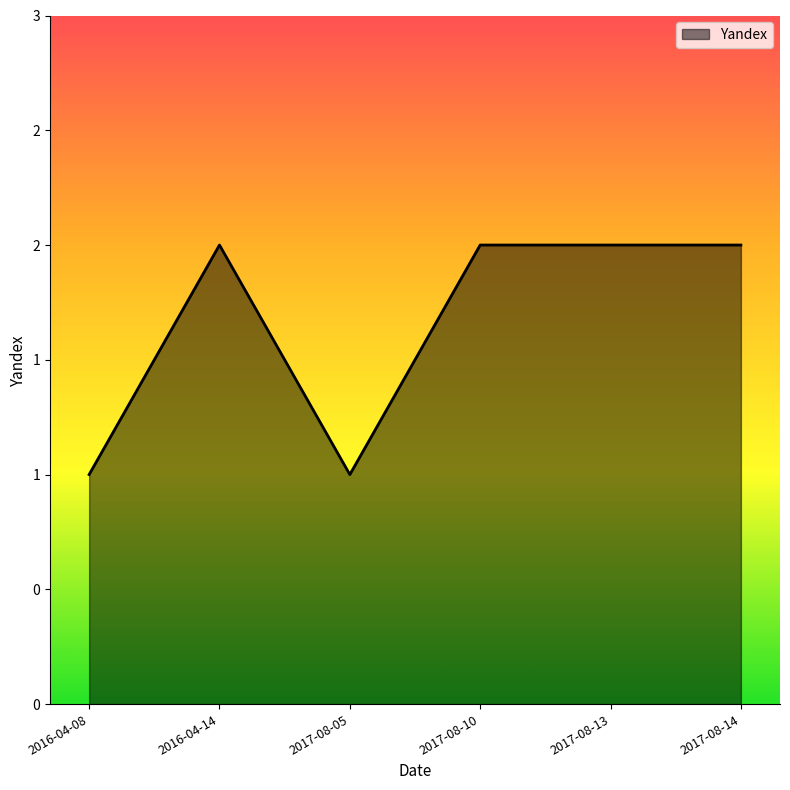

What is the average value?

2